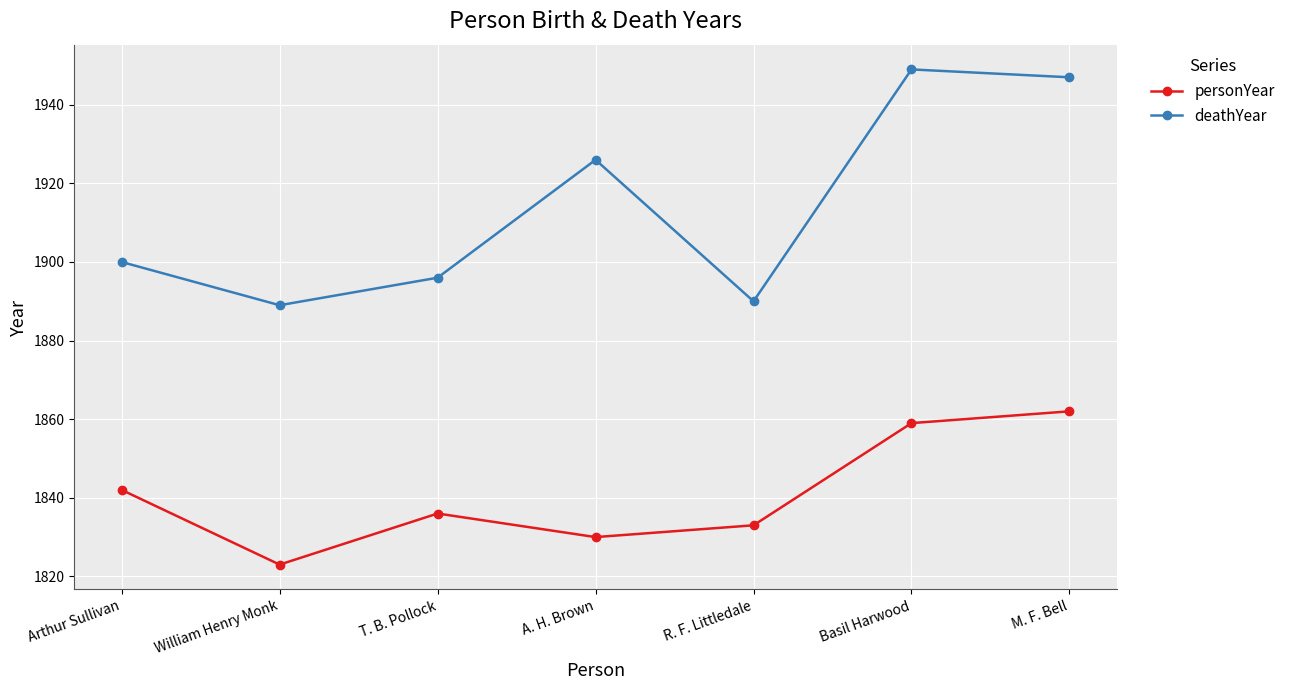

Which category has the highest value across all series?

Basil Harwood